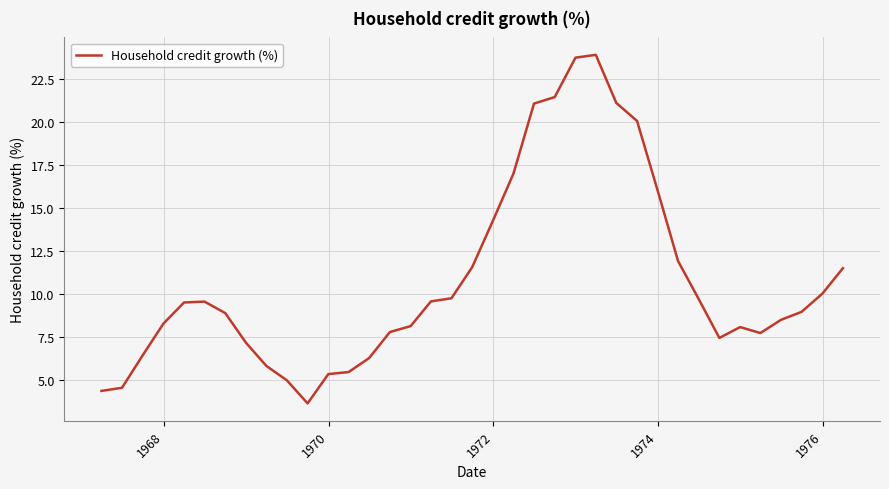

What is the greatest value displayed?

23.9